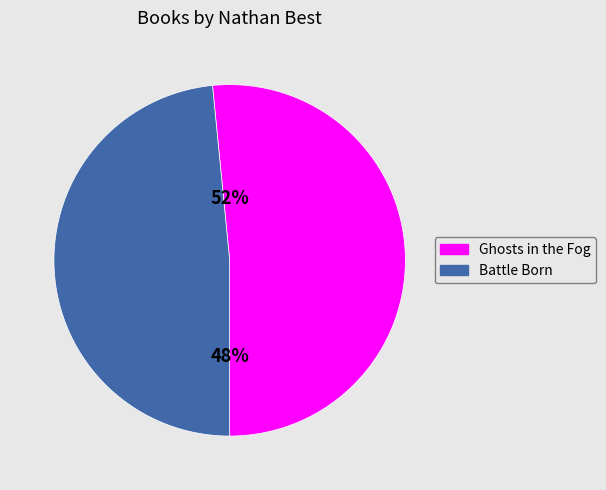

How many slices are in this pie chart?

2